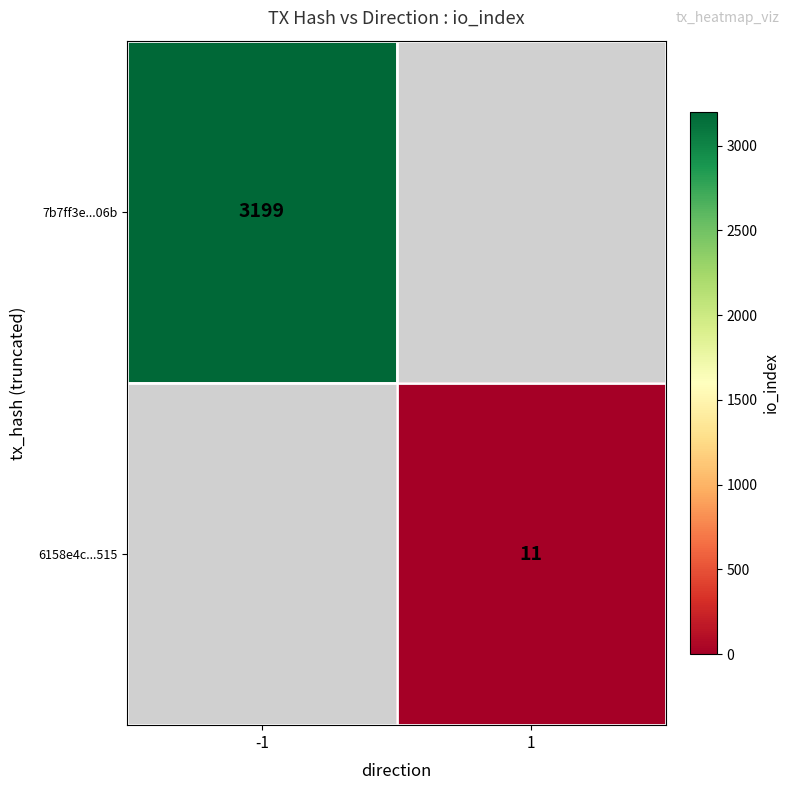

Which has a higher value, 1 or -1?

-1